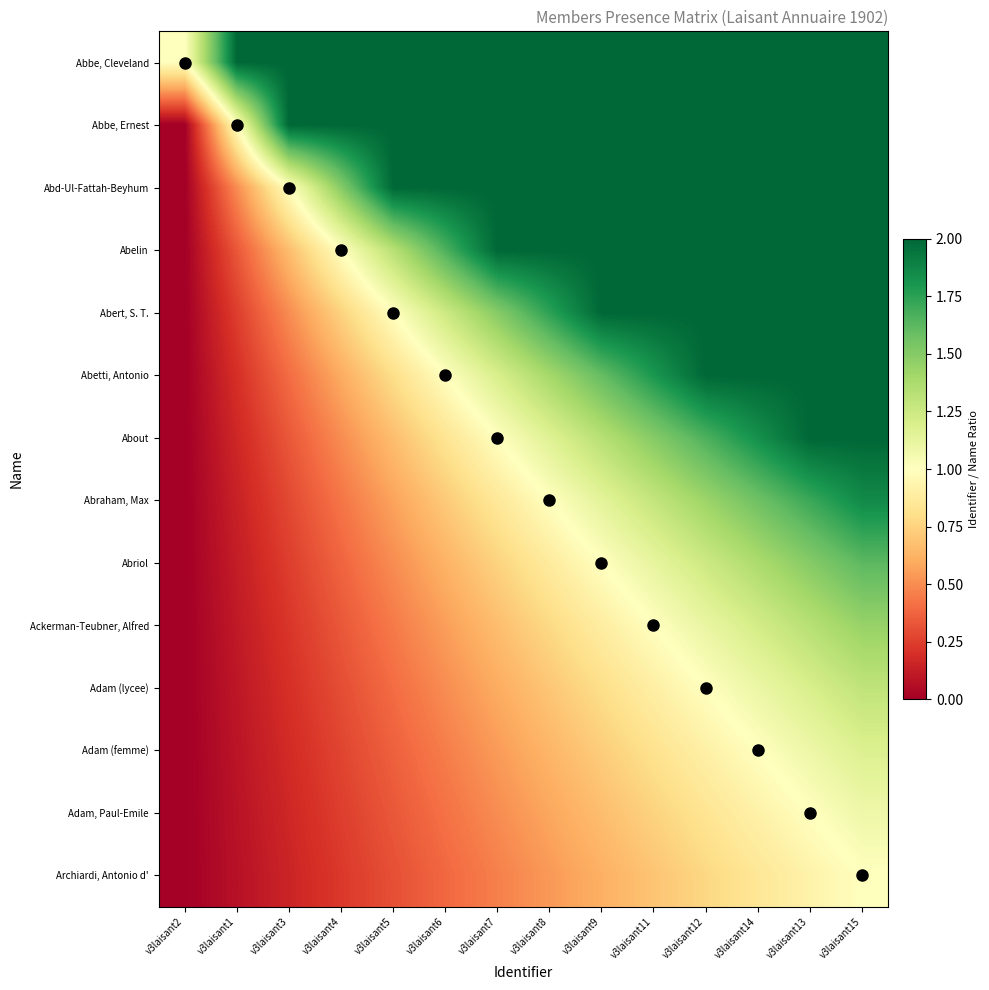

Reading left to right, extract all data points from this chart.

Abbe, Cleveland: v3laisant2=1.0	v3laisant1=2.0	v3laisant3=2.0	v3laisant4=2.0	v3laisant5=2.0	v3laisant6=2.0	v3laisant7=2.0	v3laisant8=2.0	v3laisant9=2.0	v3laisant11=2.0	v3laisant12=2.0	v3laisant14=2.0	v3laisant13=2.0	v3laisant15=2.0
Abbe, Ernest: v3laisant2=0.0	v3laisant1=1.0	v3laisant3=2.0	v3laisant4=2.0	v3laisant5=2.0	v3laisant6=2.0	v3laisant7=2.0	v3laisant8=2.0	v3laisant9=2.0	v3laisant11=2.0	v3laisant12=2.0	v3laisant14=2.0	v3laisant13=2.0	v3laisant15=2.0
Abd-Ul-Fattah-Beyhum: v3laisant2=0.0	v3laisant1=0.5	v3laisant3=1.0	v3laisant4=1.5	v3laisant5=2.0	v3laisant6=2.0	v3laisant7=2.0	v3laisant8=2.0	v3laisant9=2.0	v3laisant11=2.0	v3laisant12=2.0	v3laisant14=2.0	v3laisant13=2.0	v3laisant15=2.0
Abelin: v3laisant2=0.0	v3laisant1=0.3	v3laisant3=0.7	v3laisant4=1.0	v3laisant5=1.3	v3laisant6=1.7	v3laisant7=2.0	v3laisant8=2.0	v3laisant9=2.0	v3laisant11=2.0	v3laisant12=2.0	v3laisant14=2.0	v3laisant13=2.0	v3laisant15=2.0
Abert, S. T.: v3laisant2=0.0	v3laisant1=0.3	v3laisant3=0.5	v3laisant4=0.8	v3laisant5=1.0	v3laisant6=1.2	v3laisant7=1.5	v3laisant8=1.7	v3laisant9=2.0	v3laisant11=2.0	v3laisant12=2.0	v3laisant14=2.0	v3laisant13=2.0	v3laisant15=2.0
Abetti, Antonio: v3laisant2=0.0	v3laisant1=0.2	v3laisant3=0.4	v3laisant4=0.6	v3laisant5=0.8	v3laisant6=1.0	v3laisant7=1.2	v3laisant8=1.4	v3laisant9=1.6	v3laisant11=1.8	v3laisant12=2.0	v3laisant14=2.0	v3laisant13=2.0	v3laisant15=2.0
About: v3laisant2=0.0	v3laisant1=0.2	v3laisant3=0.3	v3laisant4=0.5	v3laisant5=0.7	v3laisant6=0.8	v3laisant7=1.0	v3laisant8=1.2	v3laisant9=1.3	v3laisant11=1.5	v3laisant12=1.7	v3laisant14=1.8	v3laisant13=2.0	v3laisant15=2.0
Abraham, Max: v3laisant2=0.0	v3laisant1=0.1	v3laisant3=0.3	v3laisant4=0.4	v3laisant5=0.6	v3laisant6=0.7	v3laisant7=0.9	v3laisant8=1.0	v3laisant9=1.1	v3laisant11=1.3	v3laisant12=1.4	v3laisant14=1.6	v3laisant13=1.7	v3laisant15=1.9
Abriol: v3laisant2=0.0	v3laisant1=0.1	v3laisant3=0.3	v3laisant4=0.4	v3laisant5=0.5	v3laisant6=0.6	v3laisant7=0.8	v3laisant8=0.9	v3laisant9=1.0	v3laisant11=1.1	v3laisant12=1.2	v3laisant14=1.4	v3laisant13=1.5	v3laisant15=1.6
Ackerman-Teubner, Alfred: v3laisant2=0.0	v3laisant1=0.1	v3laisant3=0.2	v3laisant4=0.3	v3laisant5=0.4	v3laisant6=0.6	v3laisant7=0.7	v3laisant8=0.8	v3laisant9=0.9	v3laisant11=1.0	v3laisant12=1.1	v3laisant14=1.2	v3laisant13=1.3	v3laisant15=1.4
Adam (lycee): v3laisant2=0.0	v3laisant1=0.1	v3laisant3=0.2	v3laisant4=0.3	v3laisant5=0.4	v3laisant6=0.5	v3laisant7=0.6	v3laisant8=0.7	v3laisant9=0.8	v3laisant11=0.9	v3laisant12=1.0	v3laisant14=1.1	v3laisant13=1.2	v3laisant15=1.3
Adam (femme): v3laisant2=0.0	v3laisant1=0.1	v3laisant3=0.2	v3laisant4=0.3	v3laisant5=0.4	v3laisant6=0.5	v3laisant7=0.5	v3laisant8=0.6	v3laisant9=0.7	v3laisant11=0.8	v3laisant12=0.9	v3laisant14=1.0	v3laisant13=1.1	v3laisant15=1.2
Adam, Paul-Emile: v3laisant2=0.0	v3laisant1=0.1	v3laisant3=0.2	v3laisant4=0.3	v3laisant5=0.3	v3laisant6=0.4	v3laisant7=0.5	v3laisant8=0.6	v3laisant9=0.7	v3laisant11=0.8	v3laisant12=0.8	v3laisant14=0.9	v3laisant13=1.0	v3laisant15=1.1
Archiardi, Antonio d': v3laisant2=0.0	v3laisant1=0.1	v3laisant3=0.2	v3laisant4=0.2	v3laisant5=0.3	v3laisant6=0.4	v3laisant7=0.5	v3laisant8=0.5	v3laisant9=0.6	v3laisant11=0.7	v3laisant12=0.8	v3laisant14=0.8	v3laisant13=0.9	v3laisant15=1.0